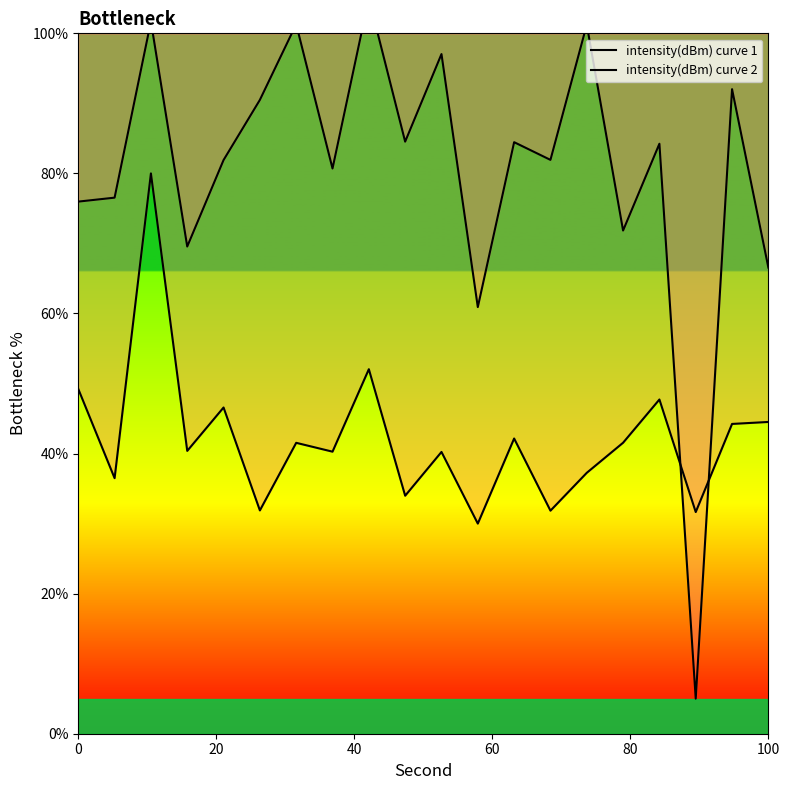

The intensity(dBm) curve 1 series shows 21.9 at 15. True or false?

False